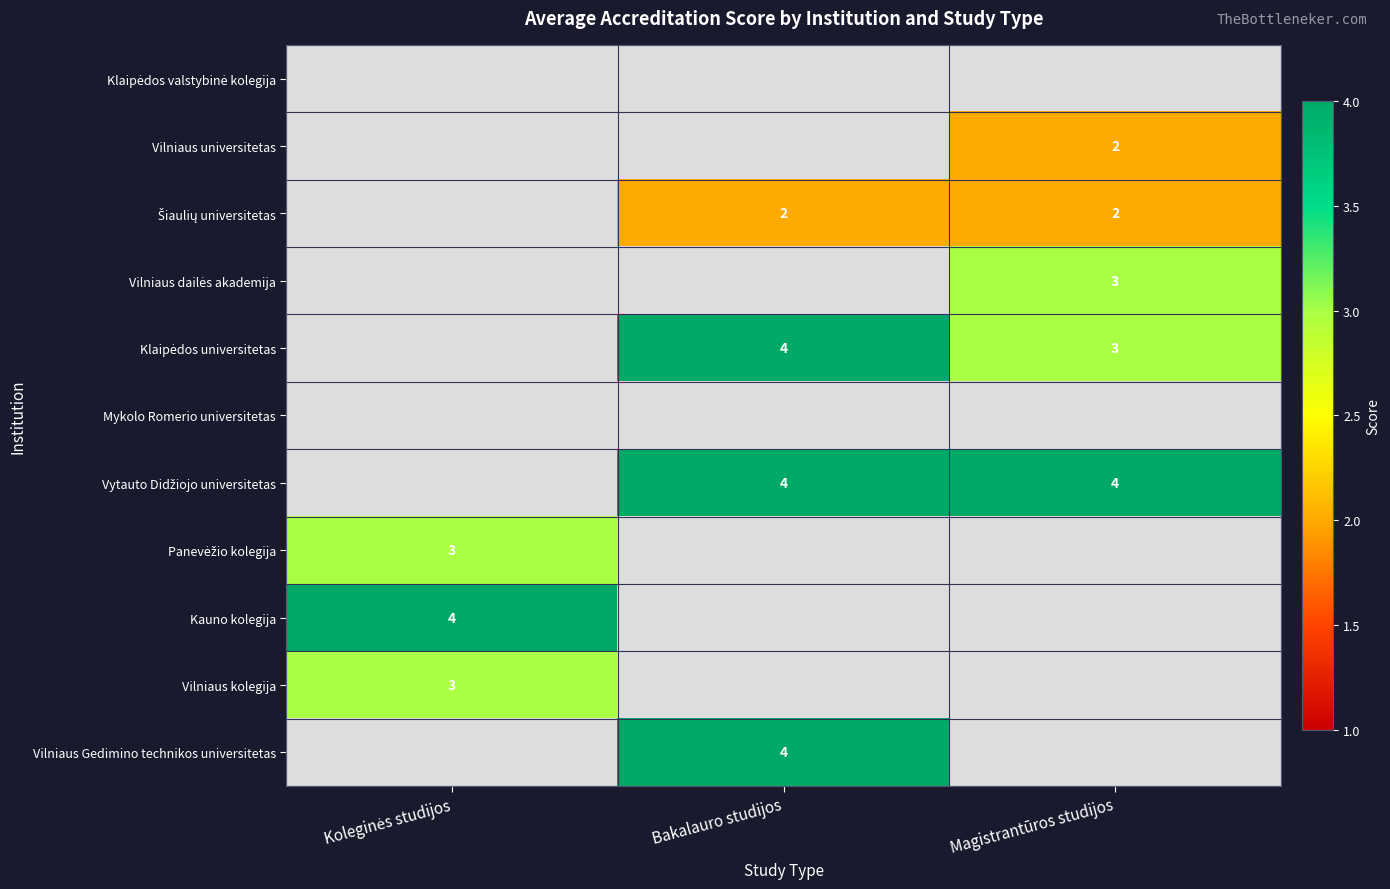

Is it true that Klaipėdos universitetas equals 4.0 at Bakalauro studijos?

True